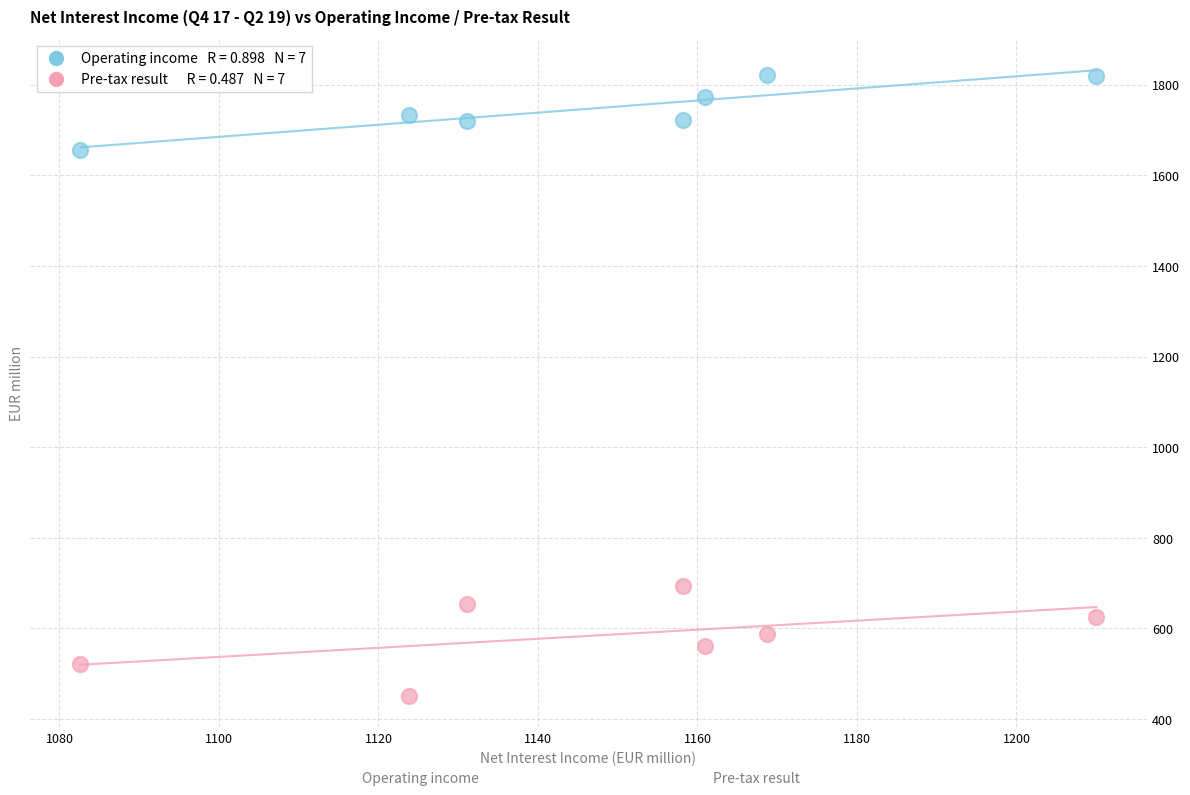

Across all data points, what is the range of Y values (max minus min)?

1369.5